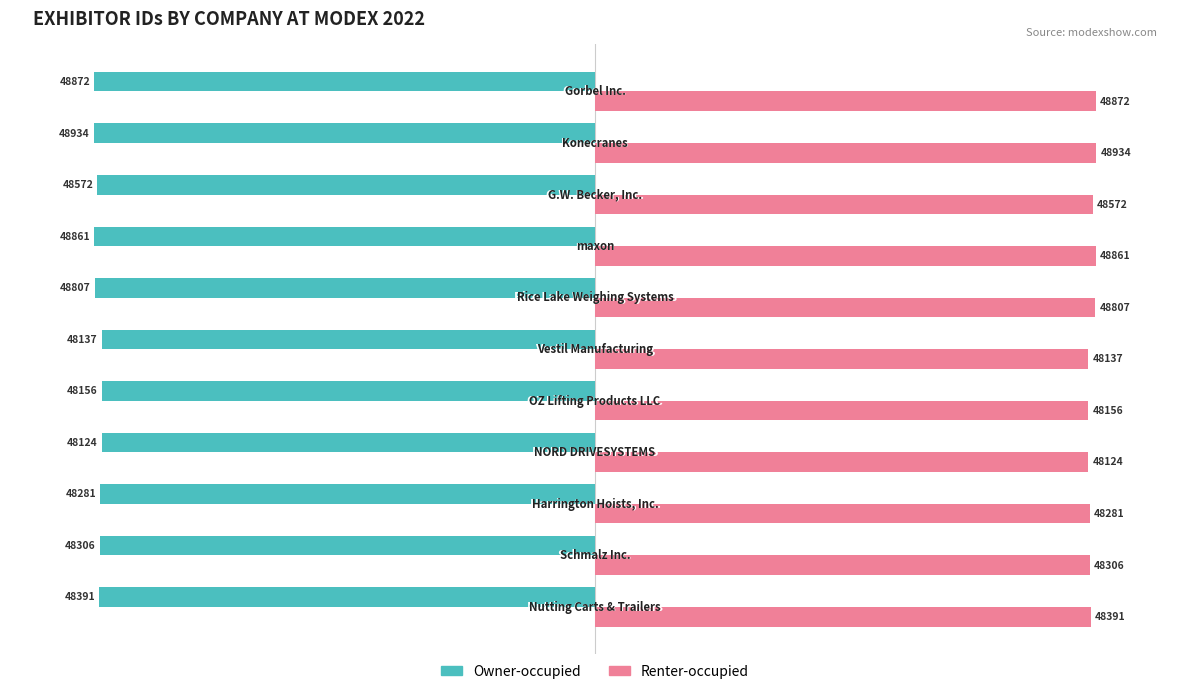

What are all the series names shown in the legend?

Owner-occupied, Renter-occupied